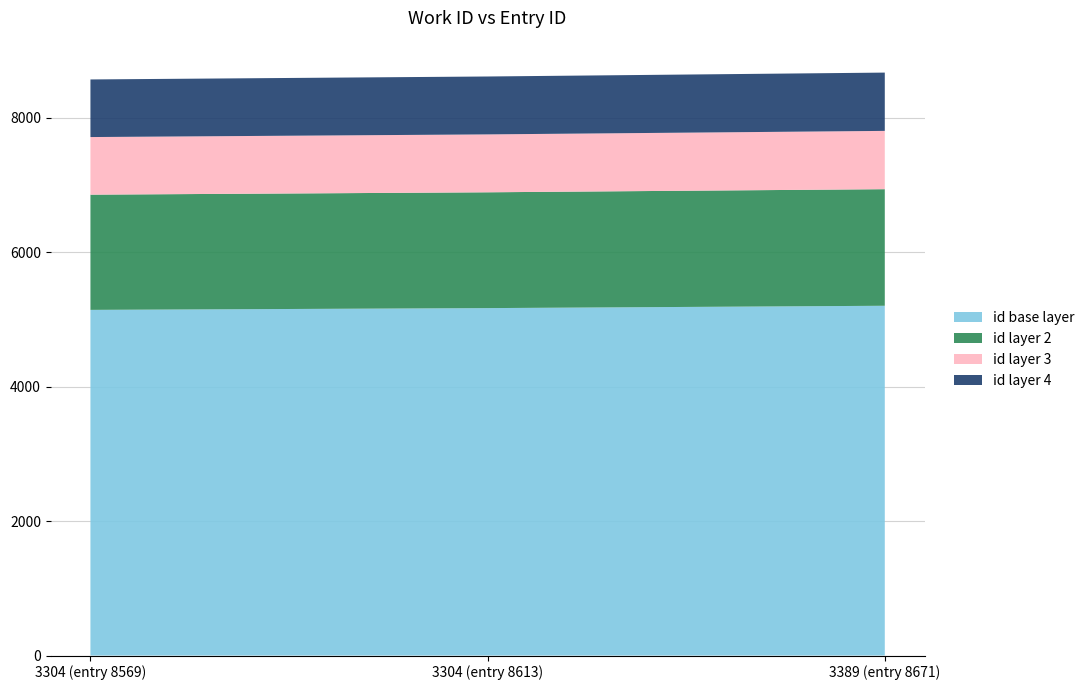

Reading left to right, transcribe all the data shown in this chart.

3304=8569	3304=8613	3389=8671